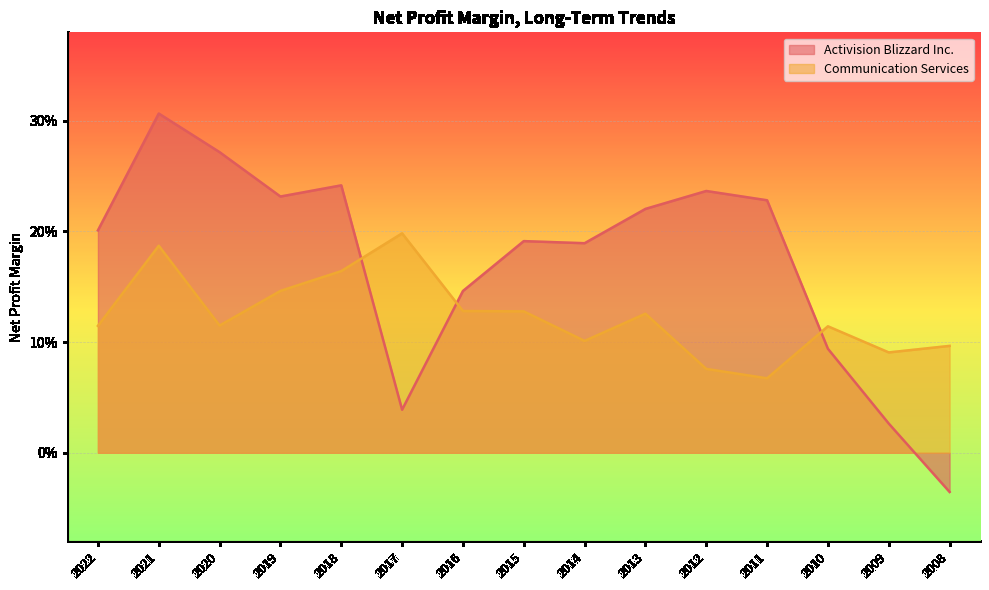

How many categories are shown in the chart?

15